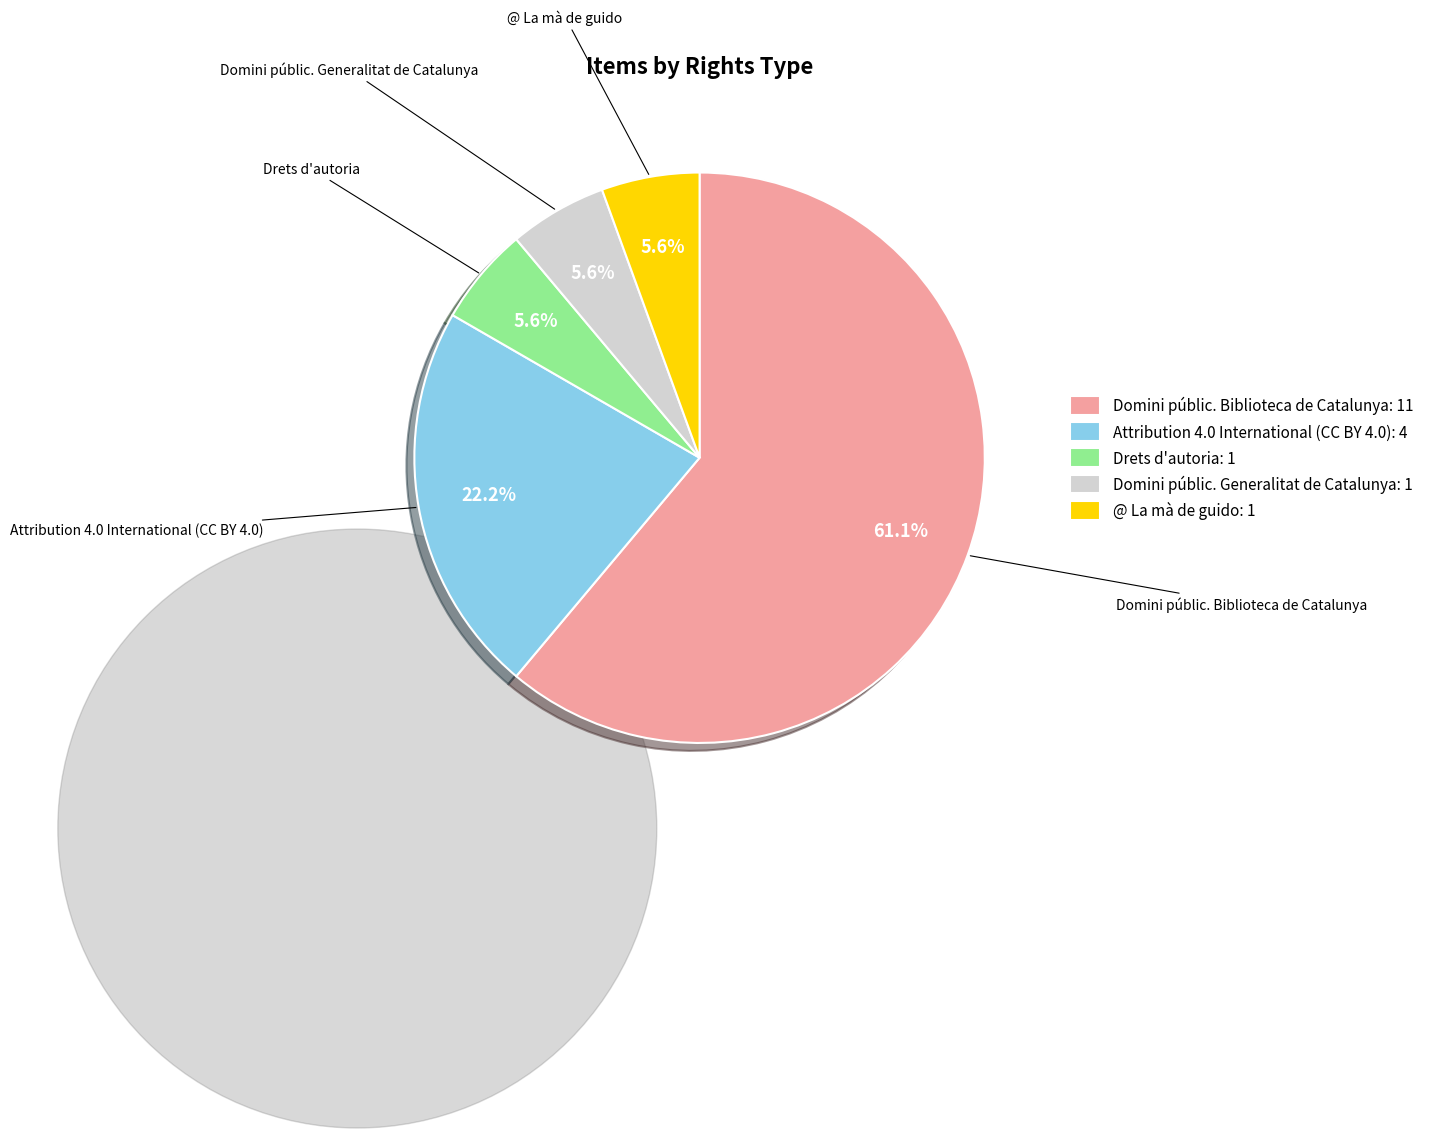

Combined, do Domini públic. Generalitat de Catalunya: 1 and Domini públic. Biblioteca de Catalunya: 11 account for over 50%?

Yes